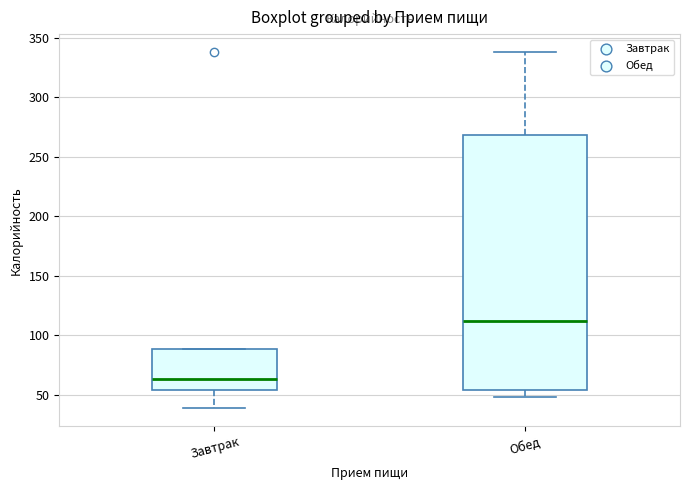

Which box's median line is the lowest?

Завтрак